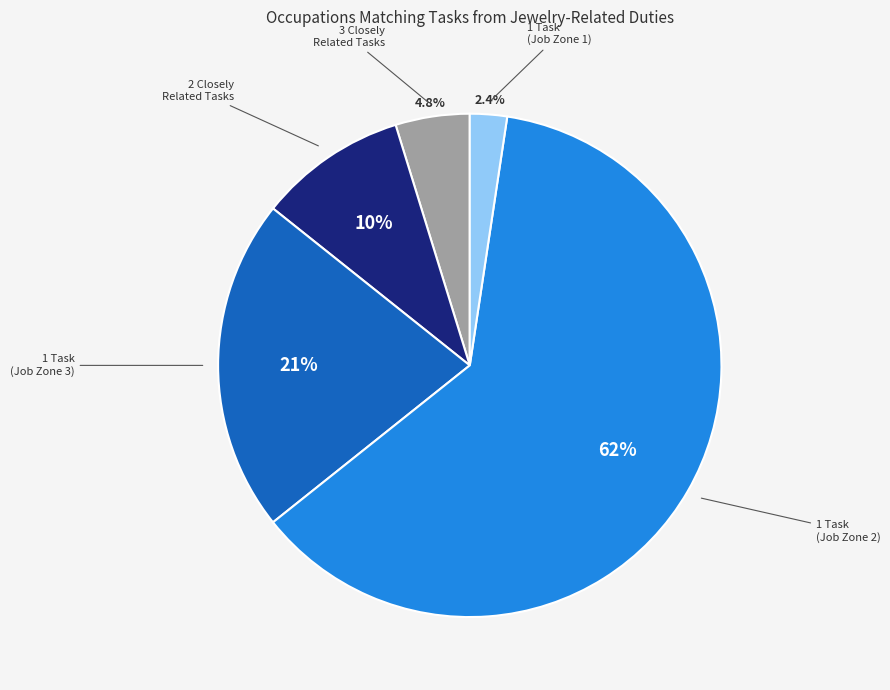

Is there a majority slice in this chart?

Yes